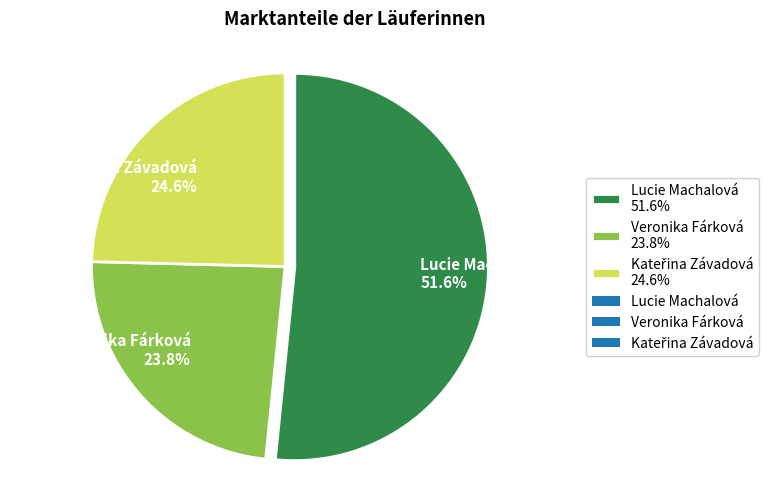

Which category accounts for the majority?

Lucie Machalová